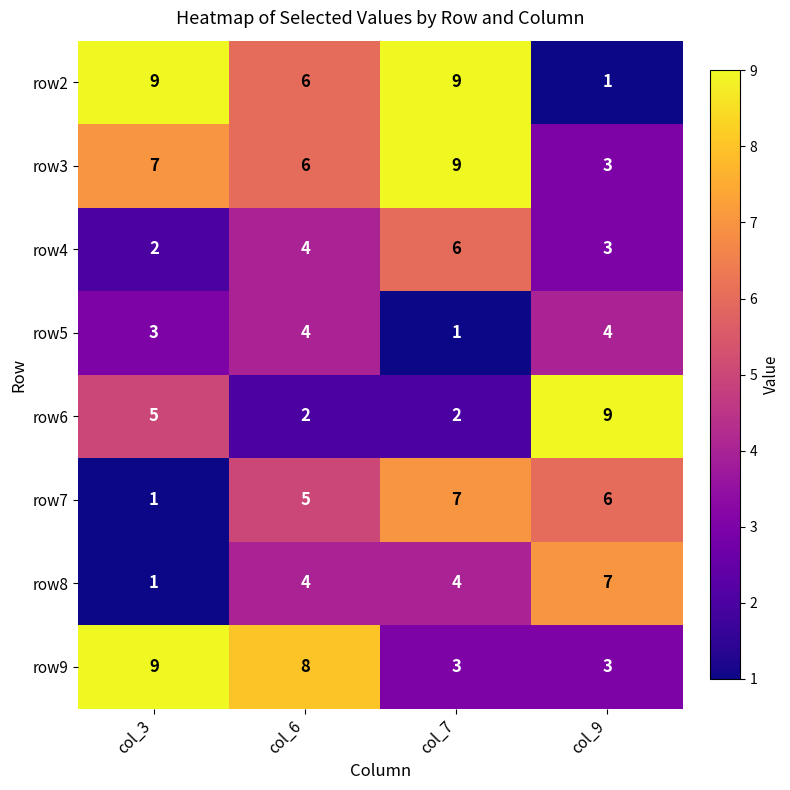

At which category is the sum across all series the highest?

col_7